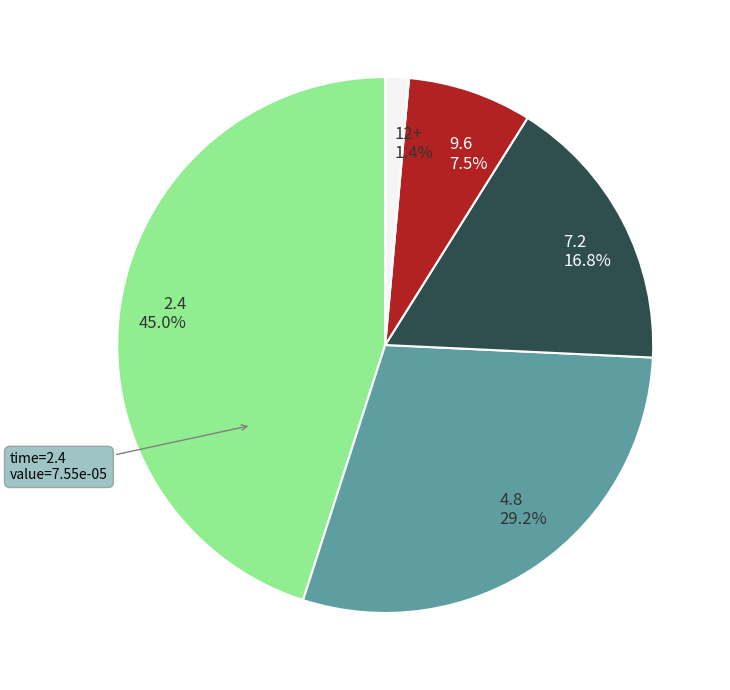

How much of the chart is everything except 4.8?

70.8%